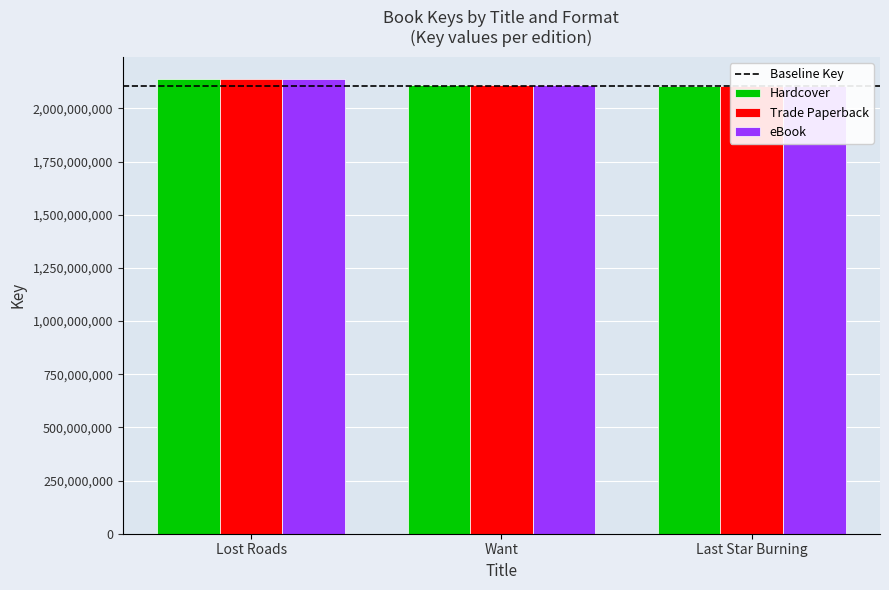

At how many categories does at least one series exceed 2134728297?

1